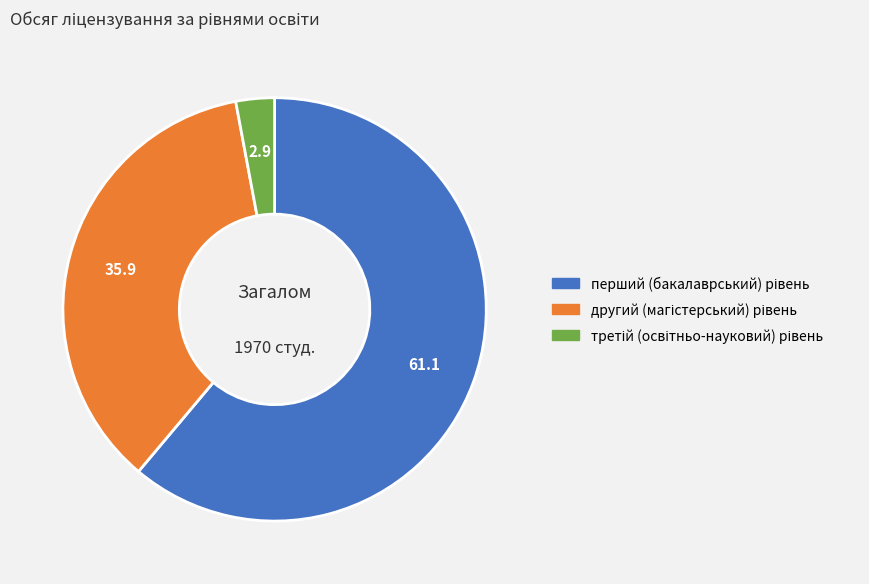

Is there a majority slice in this chart?

Yes